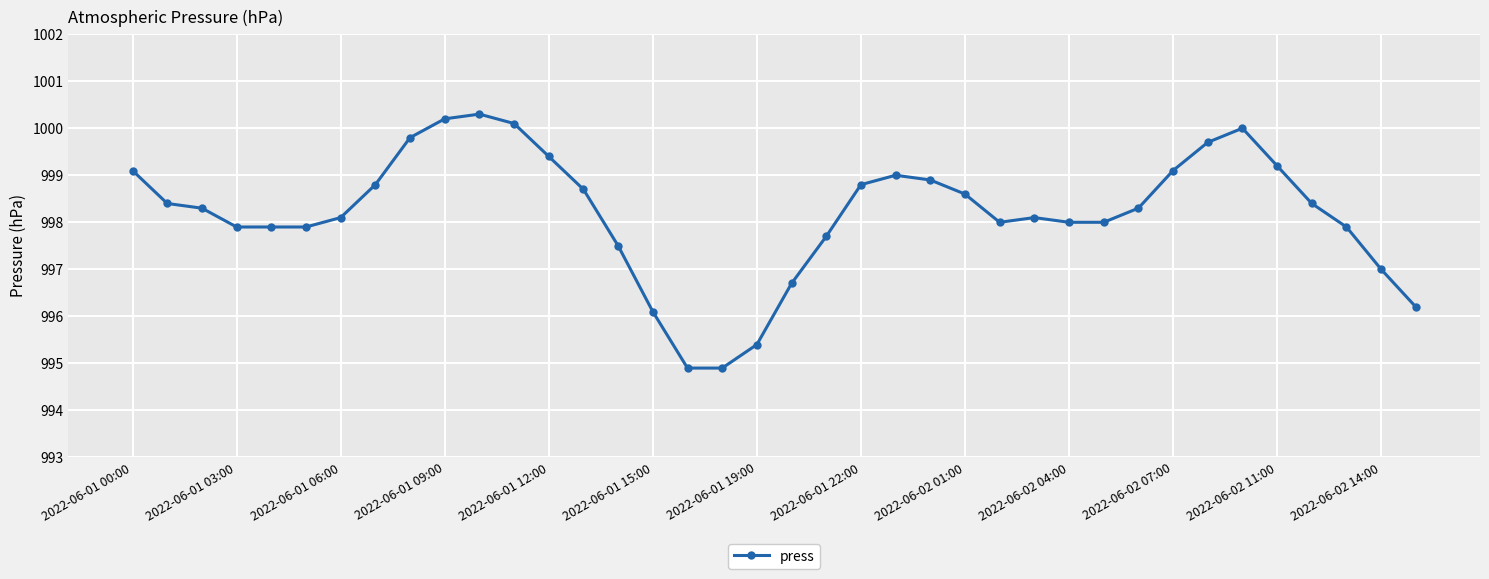

How many lines are shown in the chart?

1